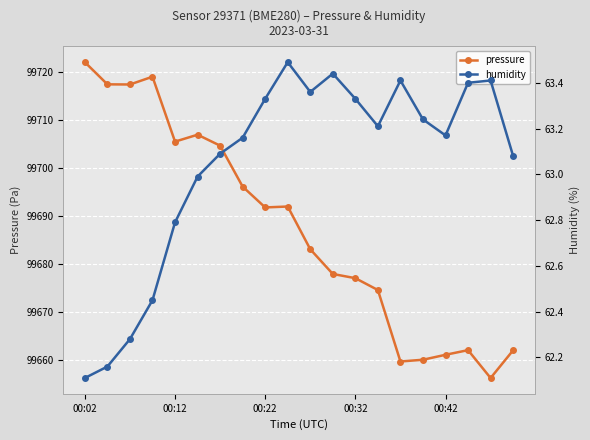

At 17, list the series in order from smallest to largest.

humidity, pressure